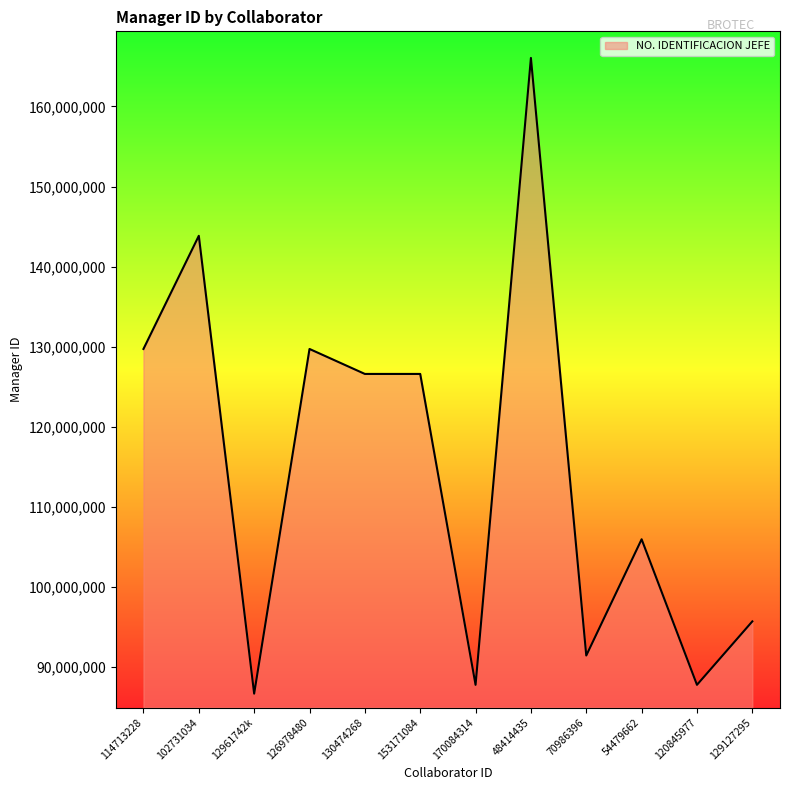

Read the value at 114713228, to the nearest 10.

129724190